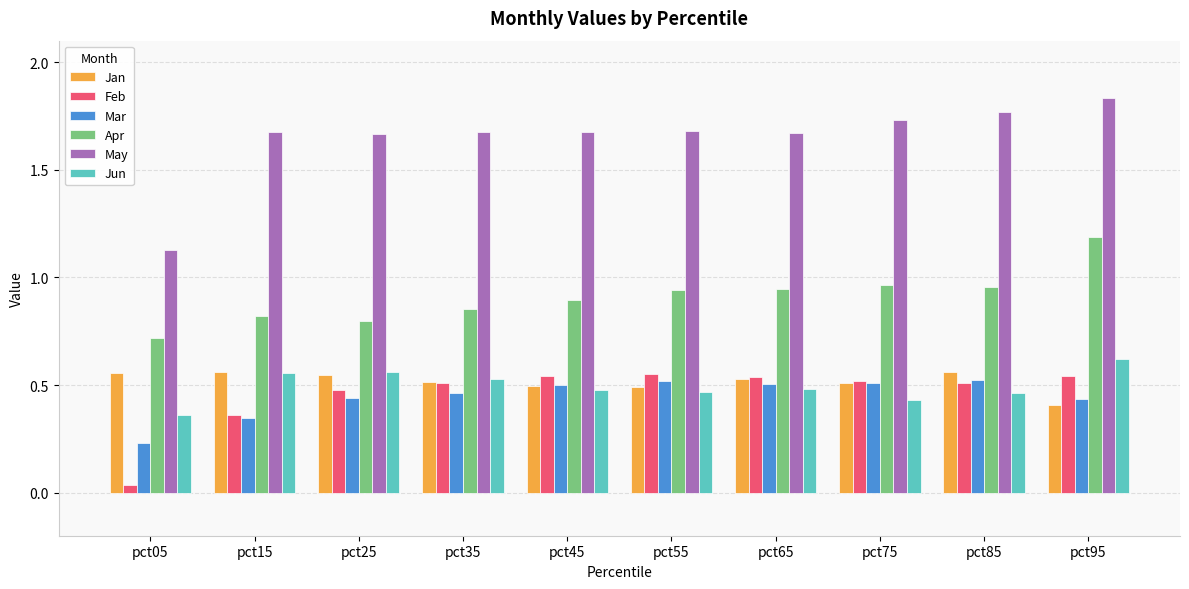

The value of May at pct35 is 0.7. True or false?

False